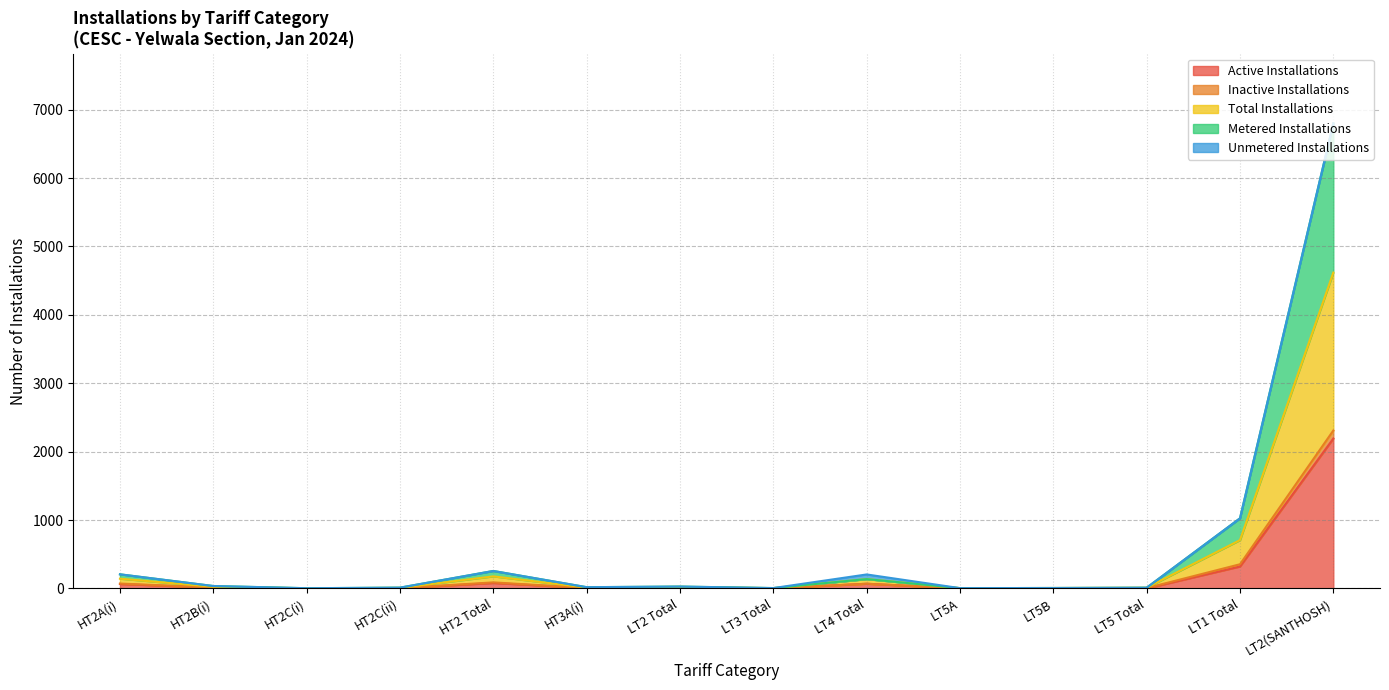

What is the total value across all series at LT5 Total?

25